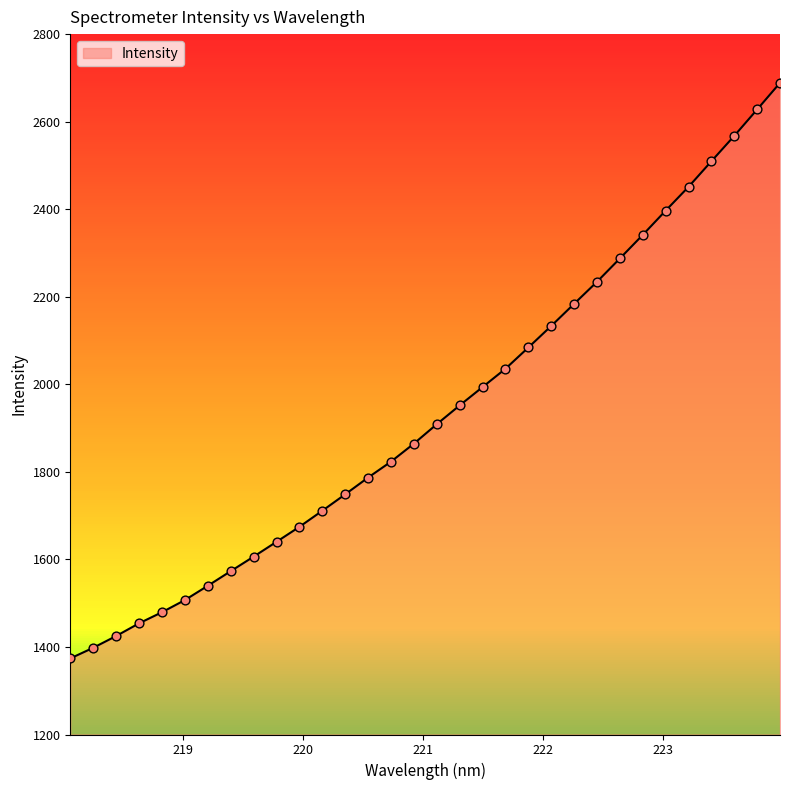

What is the difference between the maximum and minimum values?

1314.8